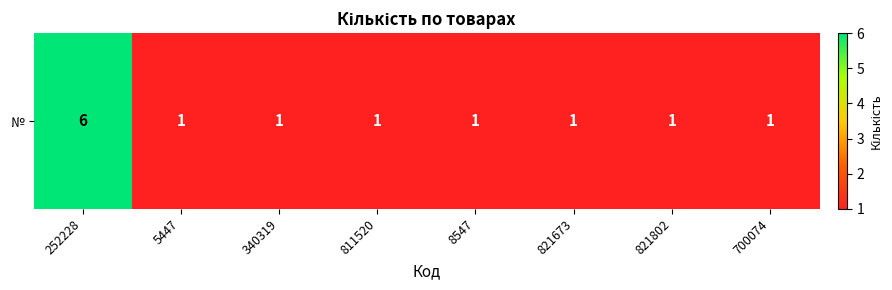

Rank the categories by value from lowest to highest.

5447, 340319, 811520, 8547, 821673, 821802, 700074, 252228